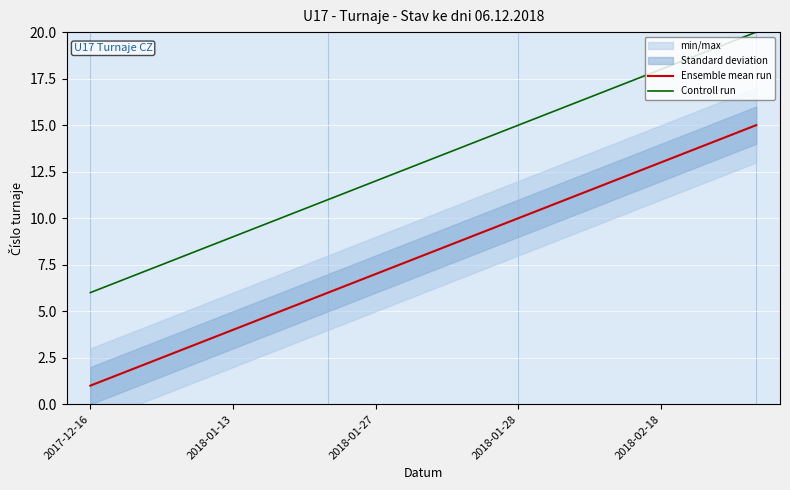

Count the number of categories in the chart.

15